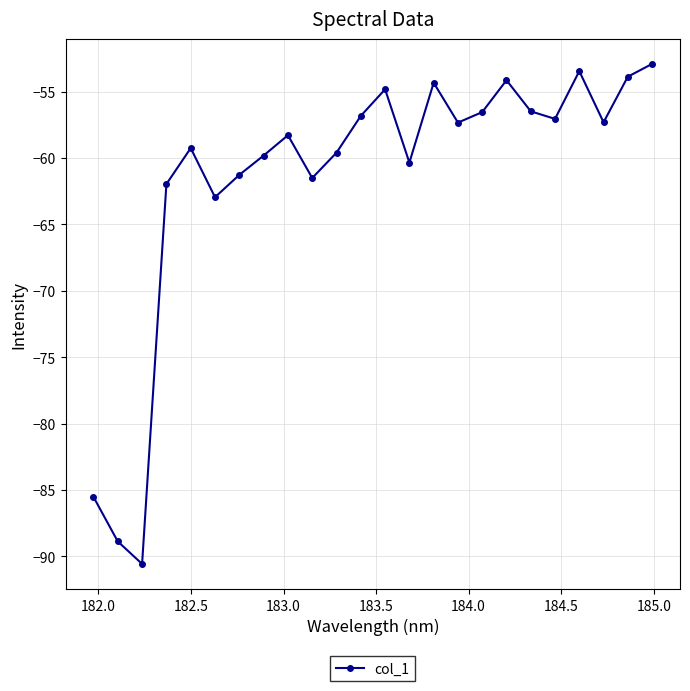

What is the difference between the second highest and second lowest values?

35.4